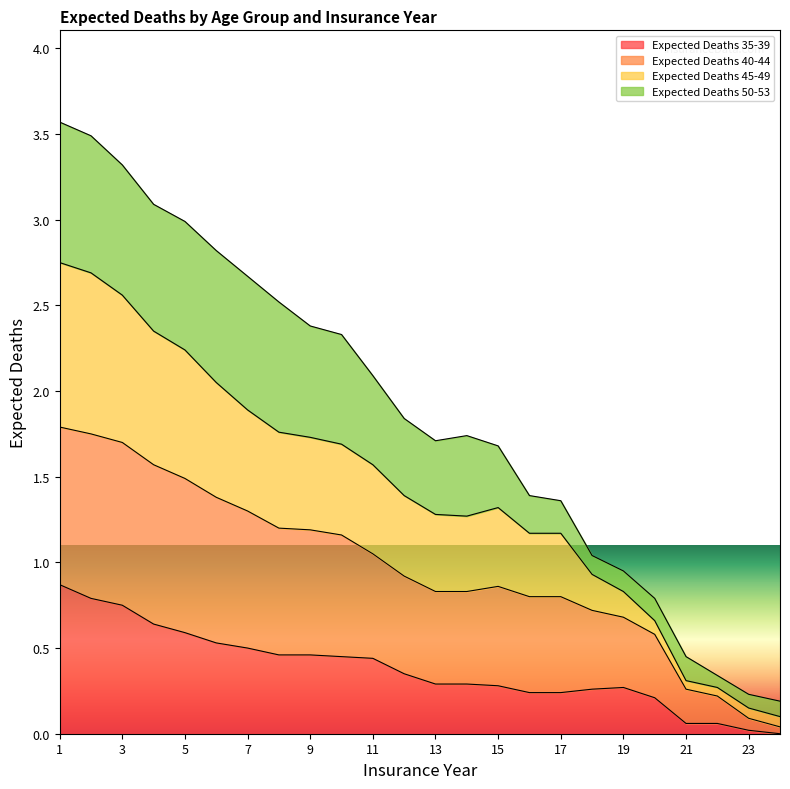

Does the chart display data point markers on the line(s)?

No